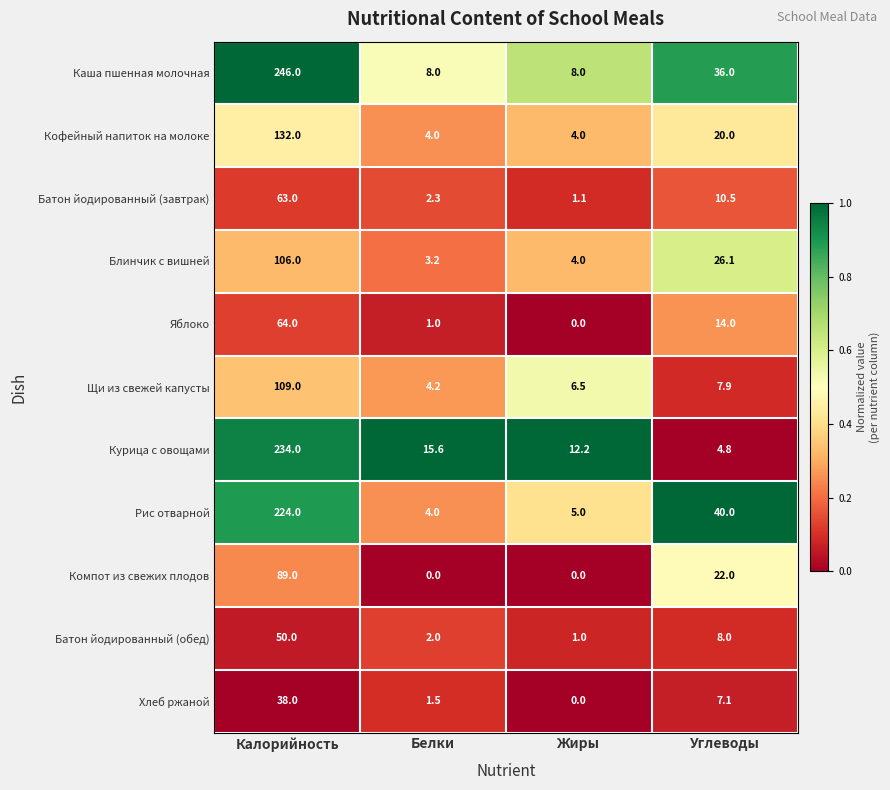

What value does the Кофейный напиток на молоке series have at Жиры?

4.0